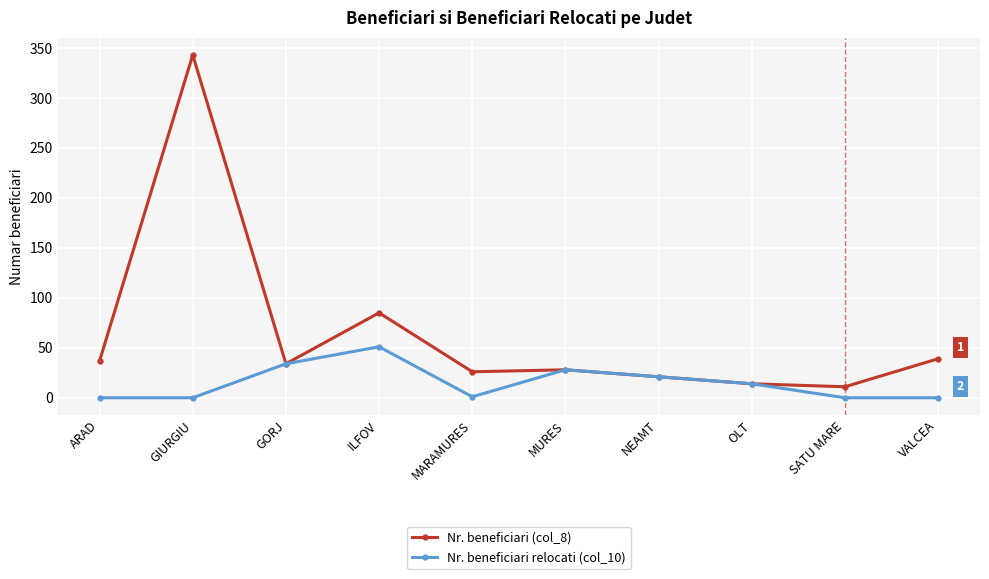

At which label does Nr. beneficiari relocati (col_10) reach its peak?

ILFOV